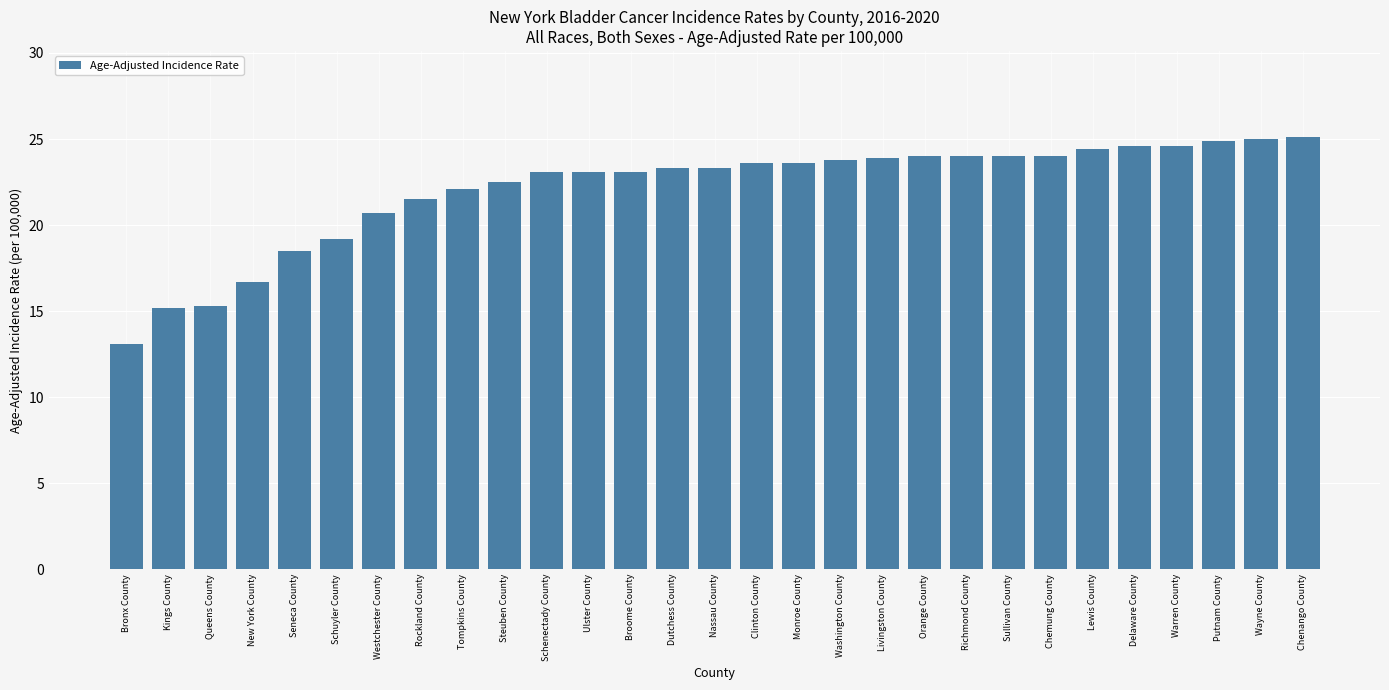

Are the bars horizontal?

No